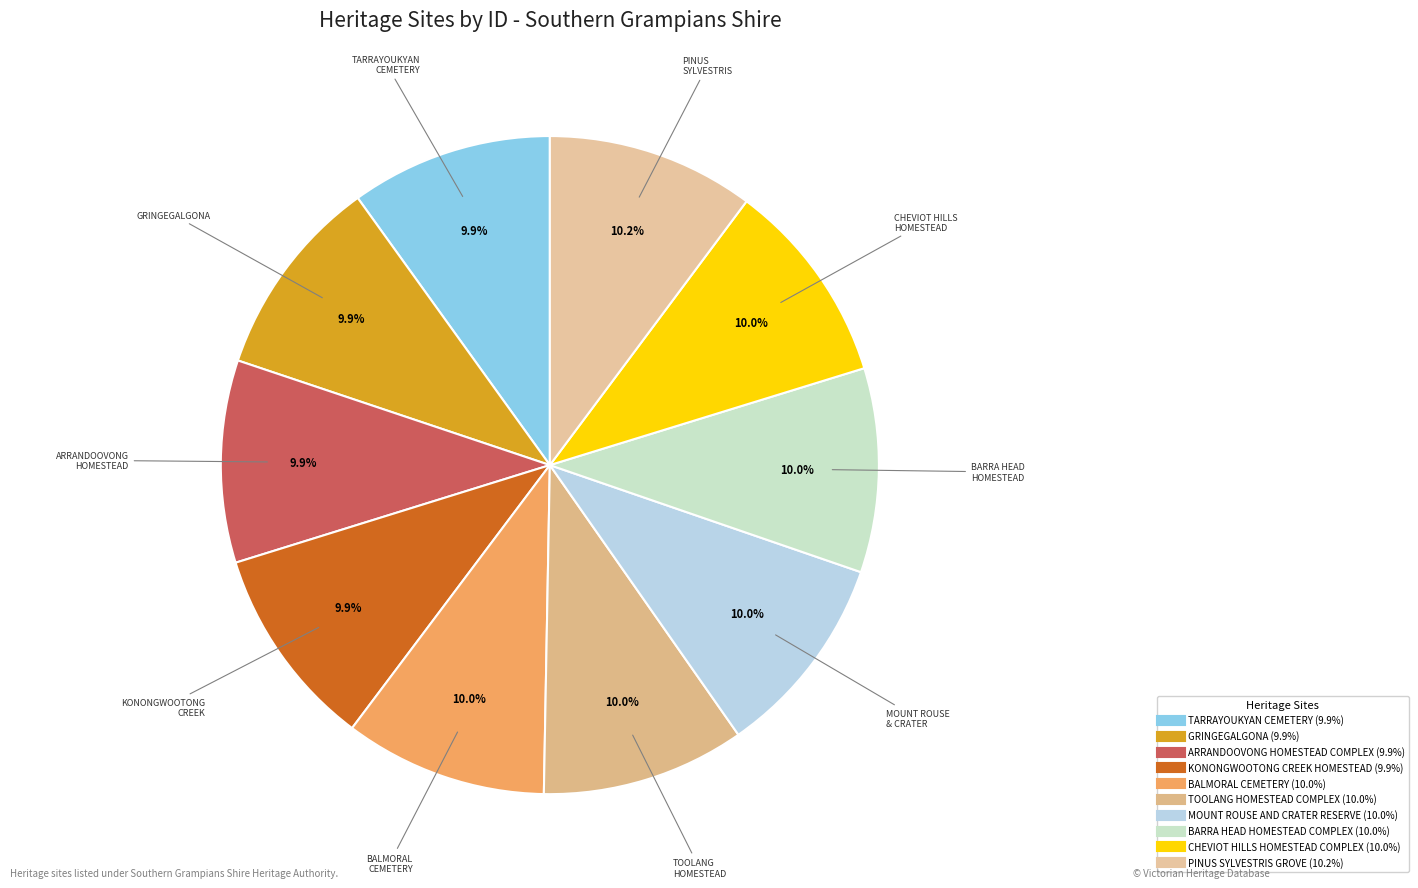

True or false: TARRAYOUKYAN CEMETERY accounts for 4% of the total.

False